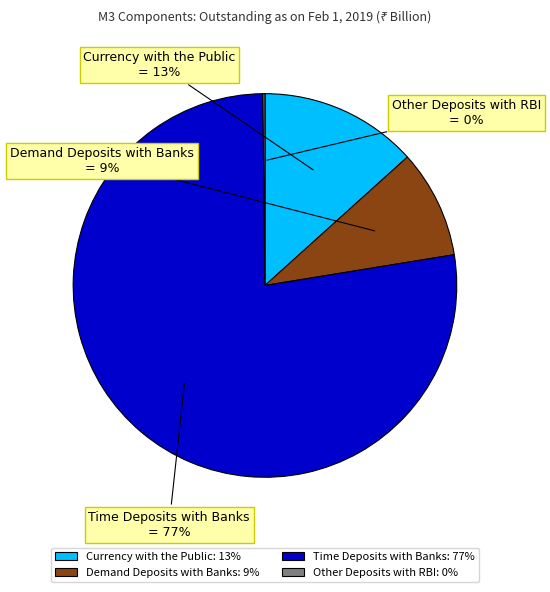

Do Demand Deposits with Banks and Time Deposits with Banks together represent more than half of the pie?

Yes